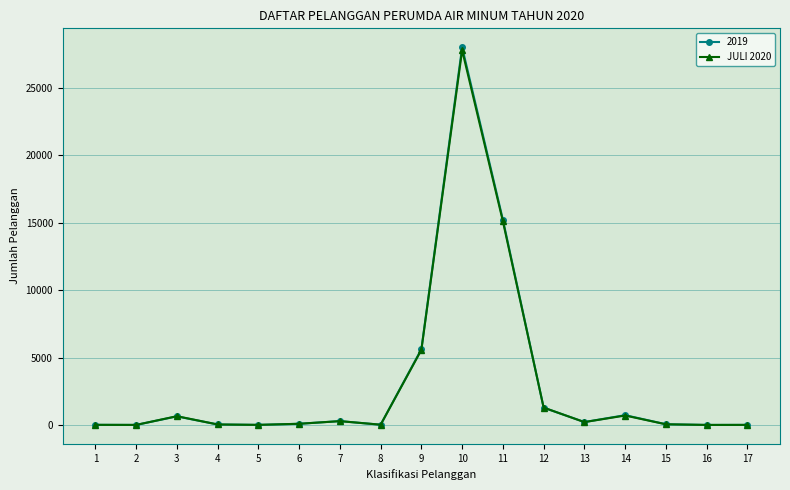

Does the chart display data point markers on the line(s)?

Yes